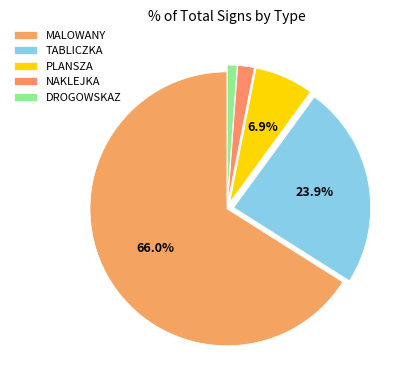

What is the change in value from NAKLEJKA to DROGOWSKAZ?

-2